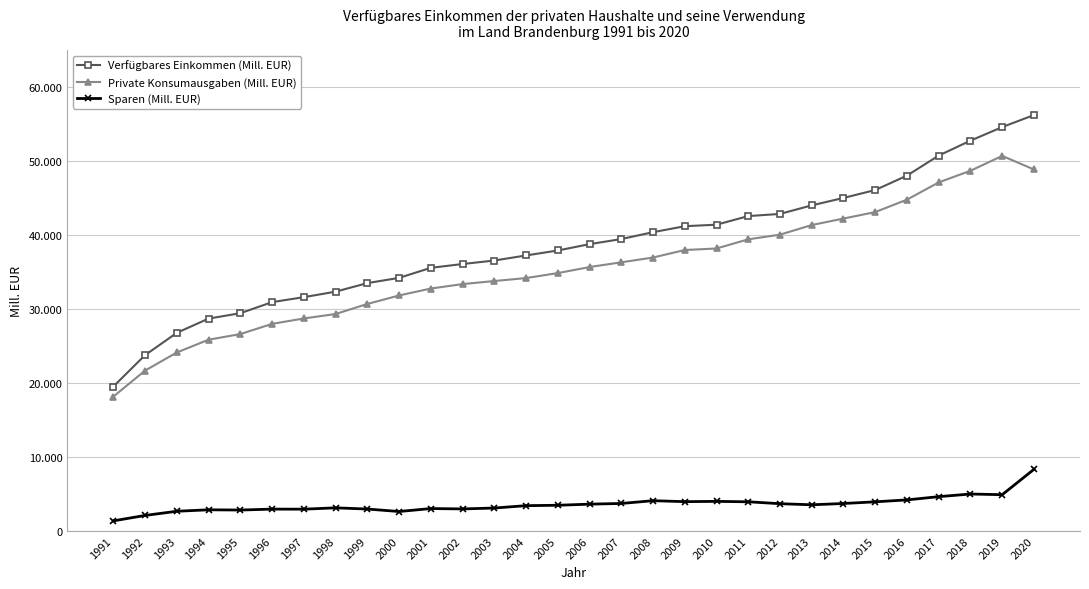

At 1997, list the series in order from smallest to largest.

Sparen (Mill. EUR), Private Konsumausgaben (Mill. EUR), Verfügbares Einkommen (Mill. EUR)